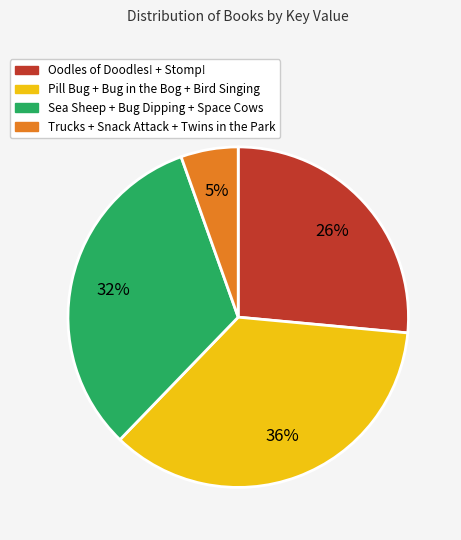

To the nearest percent, what is the average slice percentage?

25%